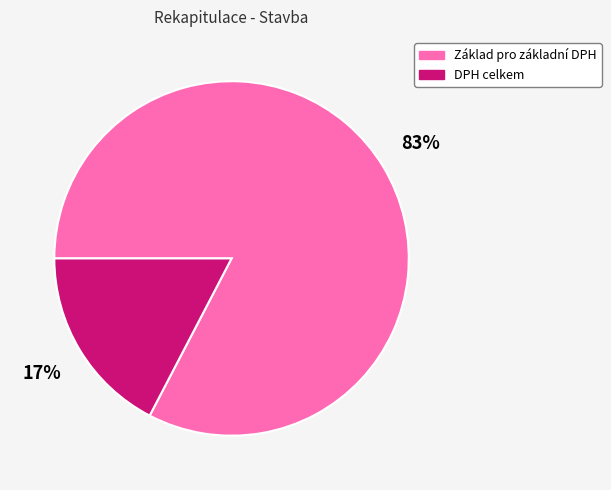

To the nearest percent, what is the average slice percentage?

50%